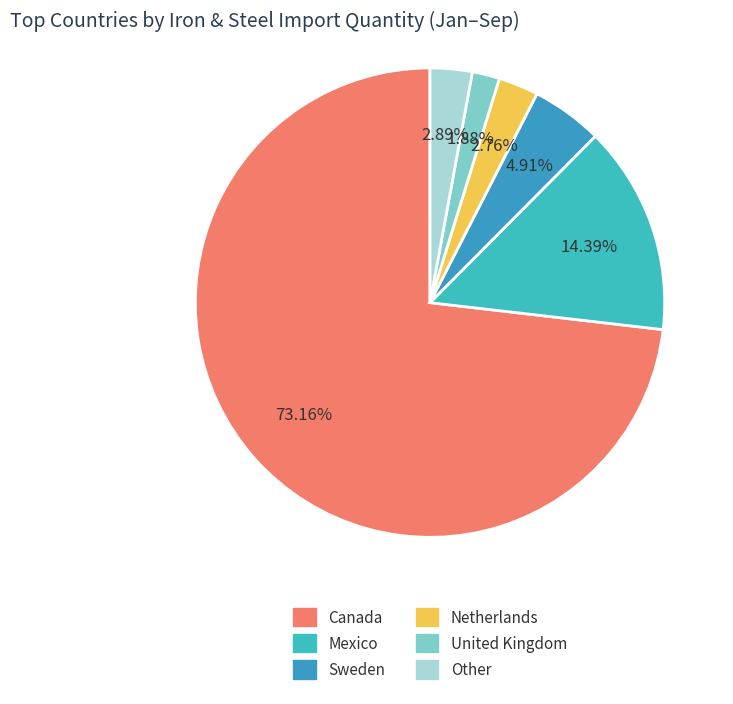

How many segments does this pie chart have?

6